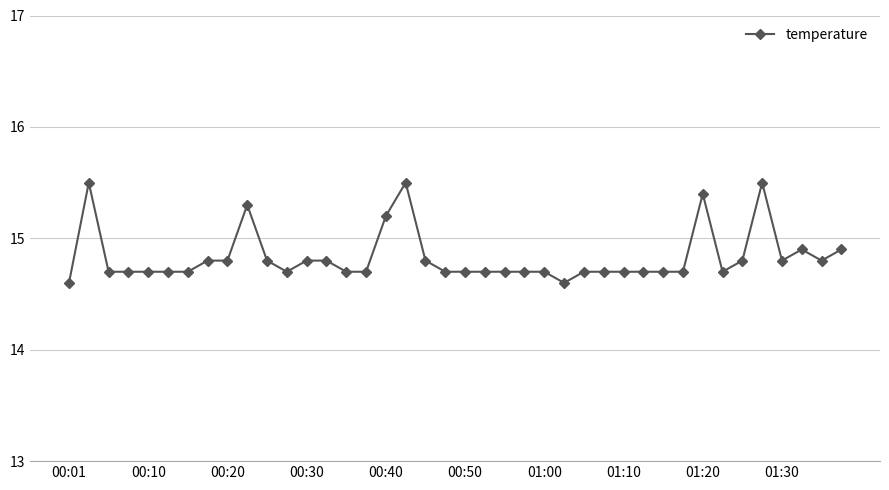

Count the values in the range 14 to 15.

34